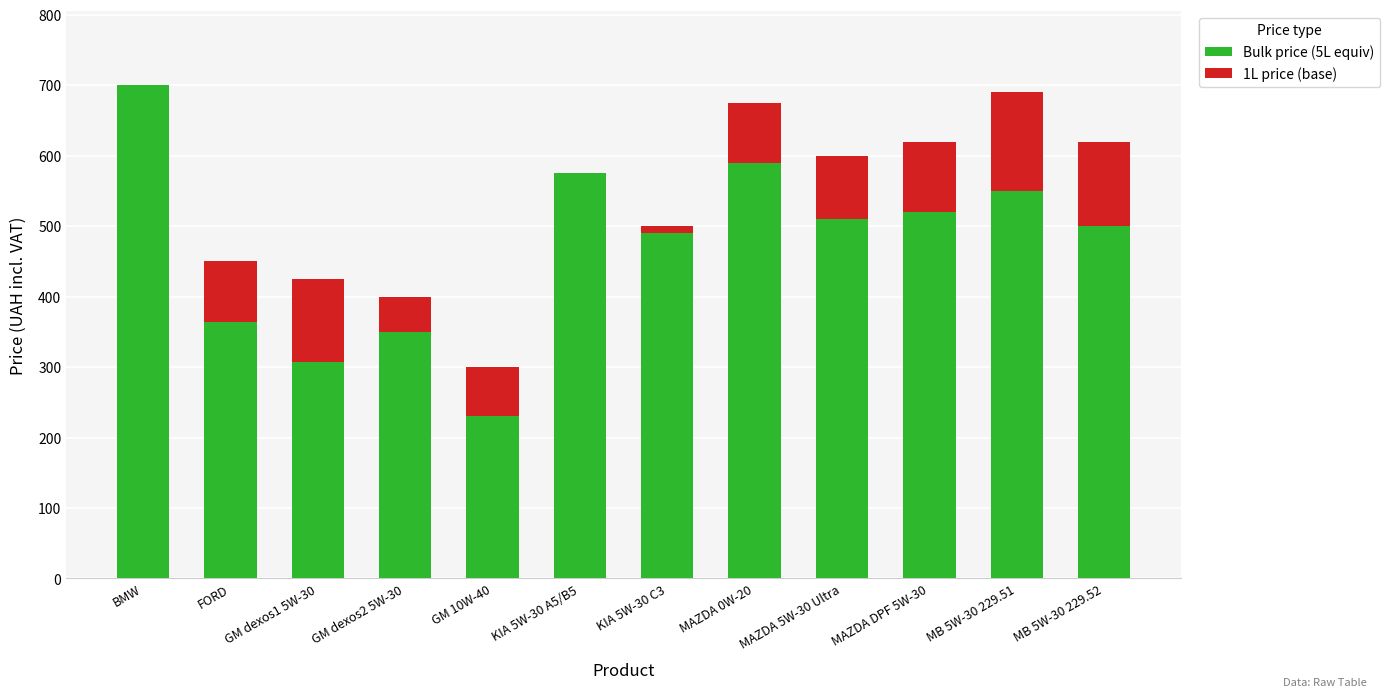

The Bulk price (5L equiv) series shows 289 at MAZDA DPF 5W-30. True or false?

False